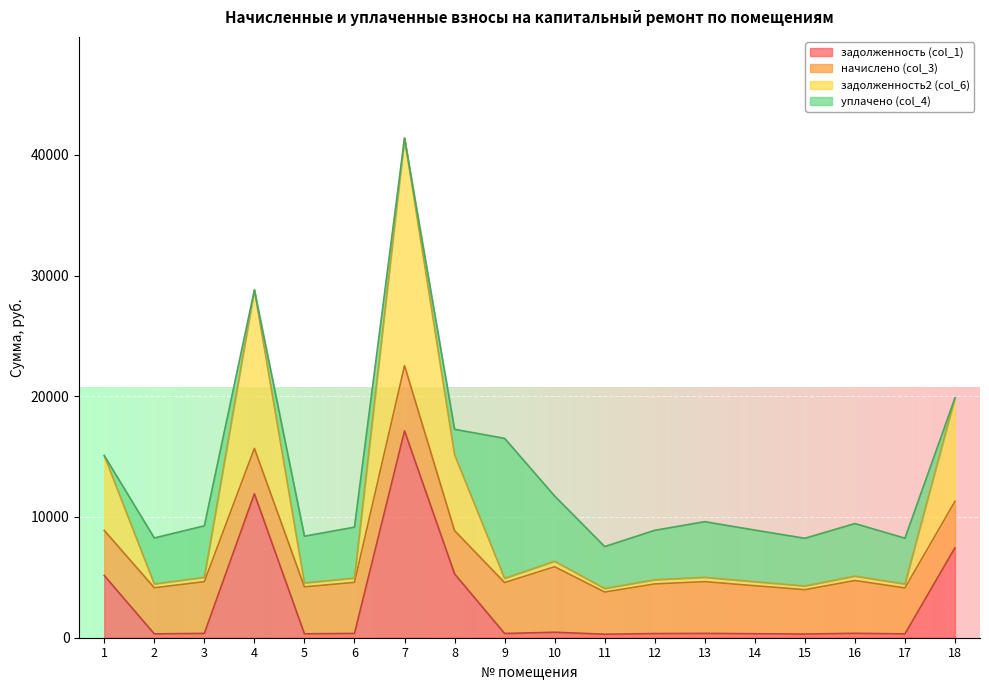

What is the sum of all задолженность2 (col_6) values?

182818.2